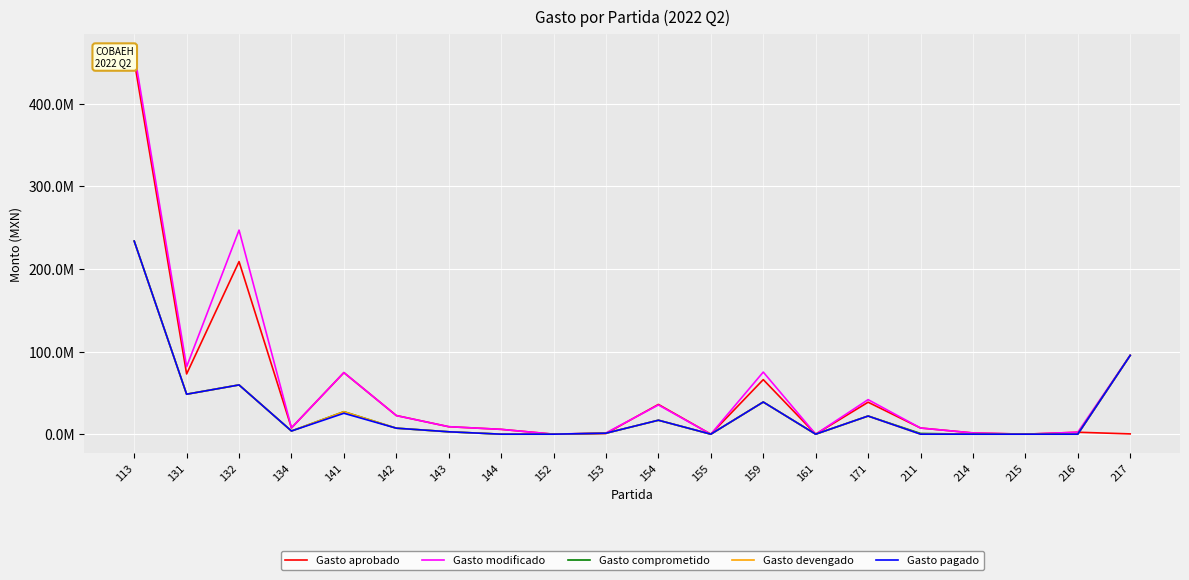

Rank the series by their maximum value, from lowest to highest.

Gasto pagado, Gasto devengado, Gasto comprometido, Gasto aprobado, Gasto modificado